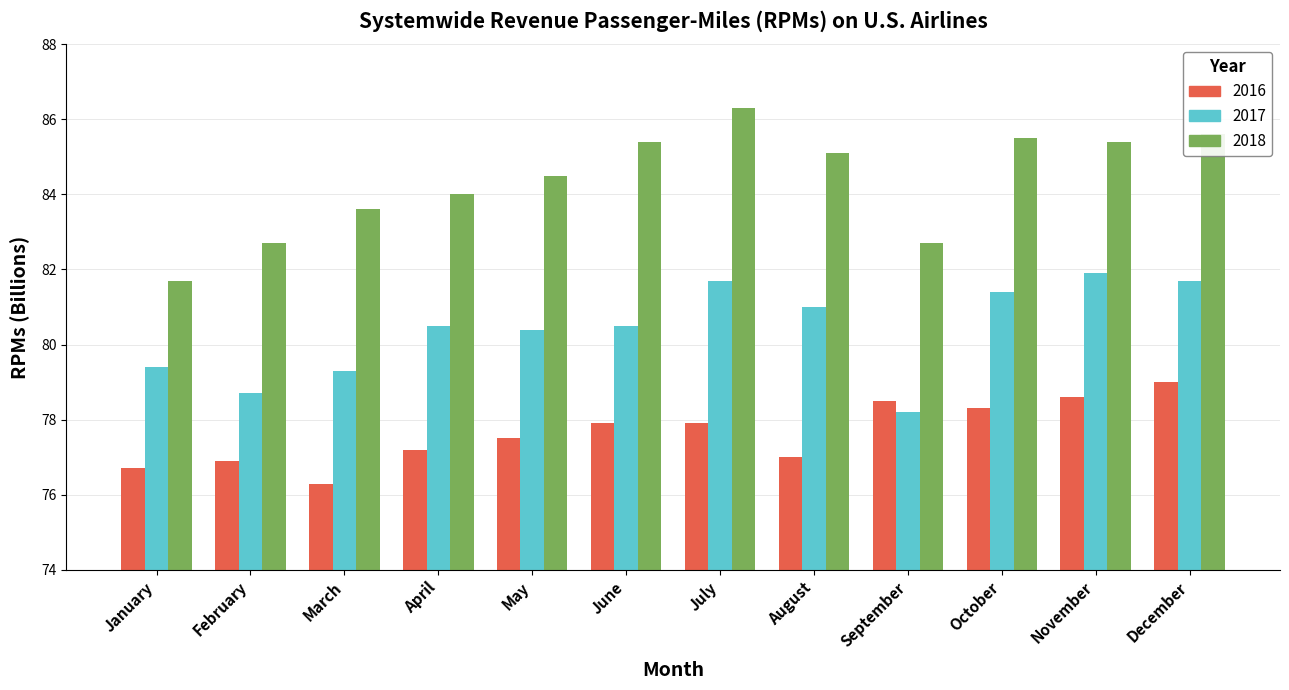

What is the difference between the maximum and minimum values in the 2018 series?

4.6